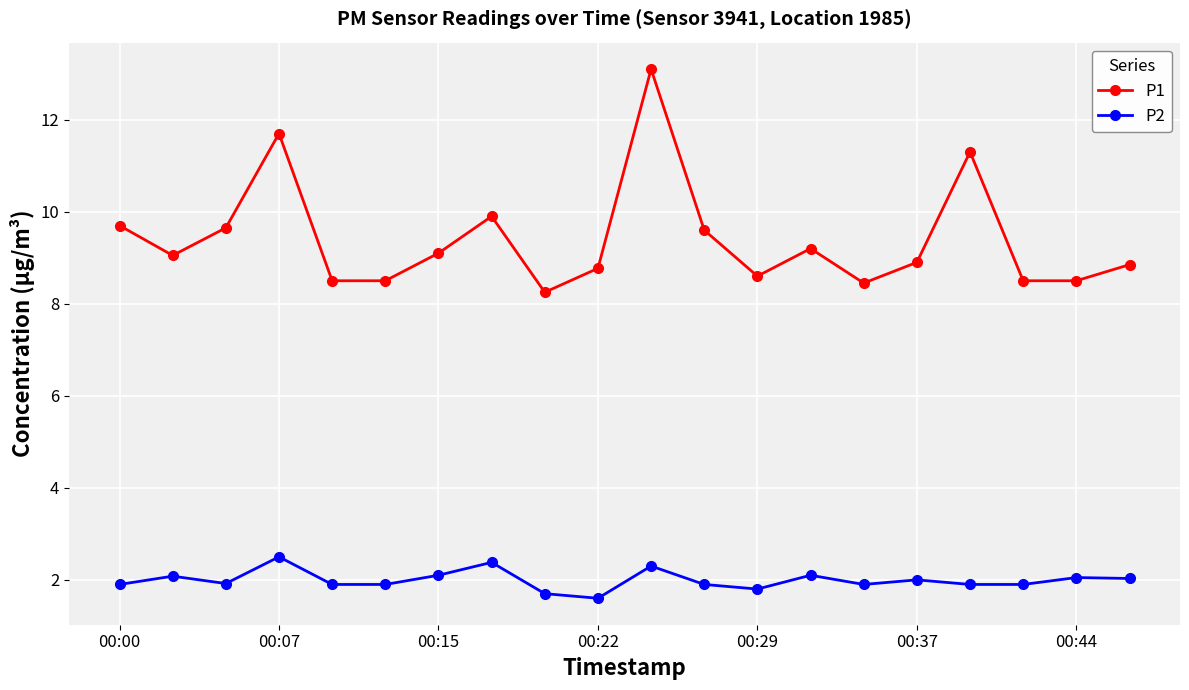

True or false: P2 and P1 cross at least once.

False